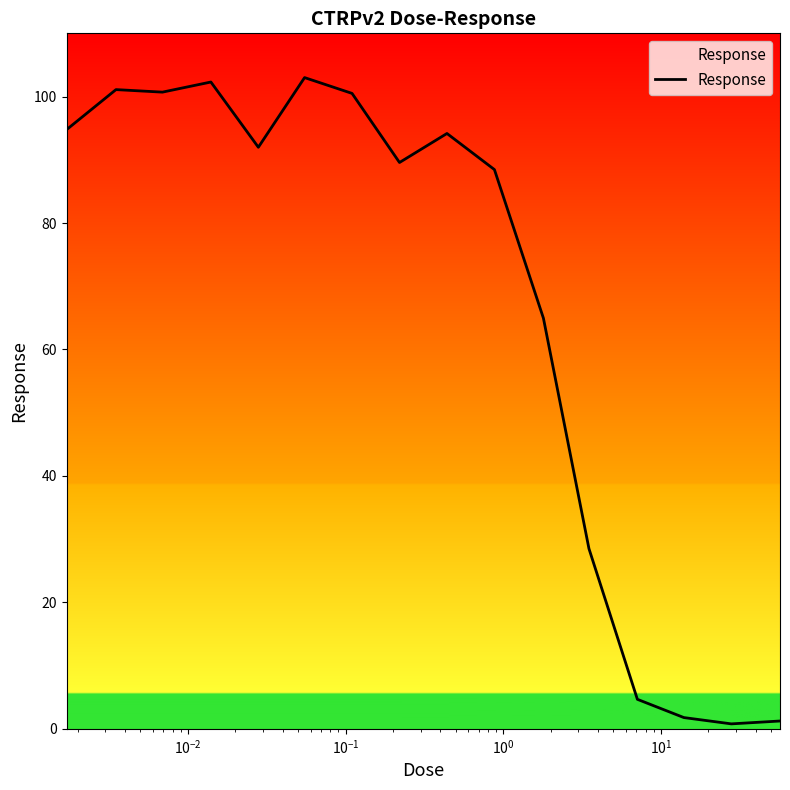

What is the greatest value displayed?

103.0